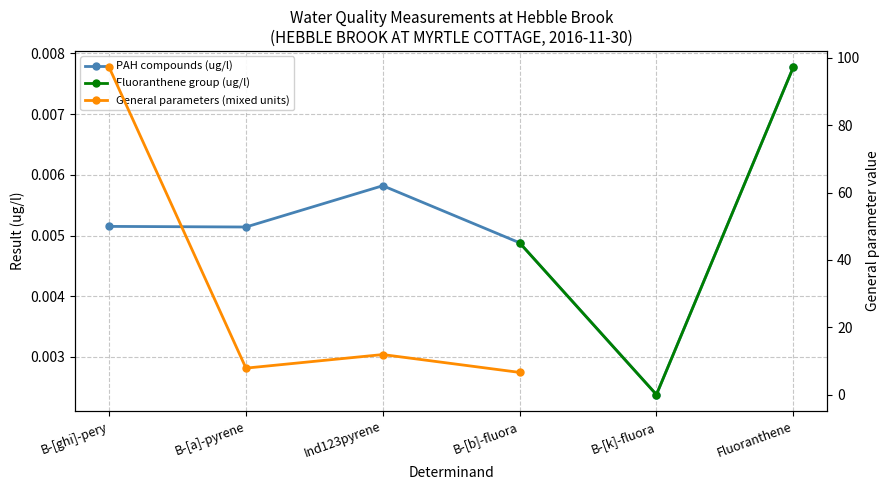

At which label is the value closest to 0?

B-[k]-fluora